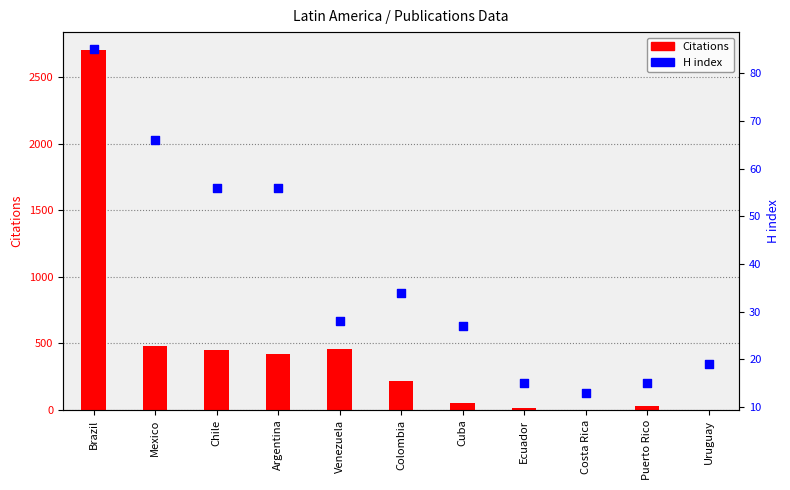

Which series has the largest total across all categories?

Citations